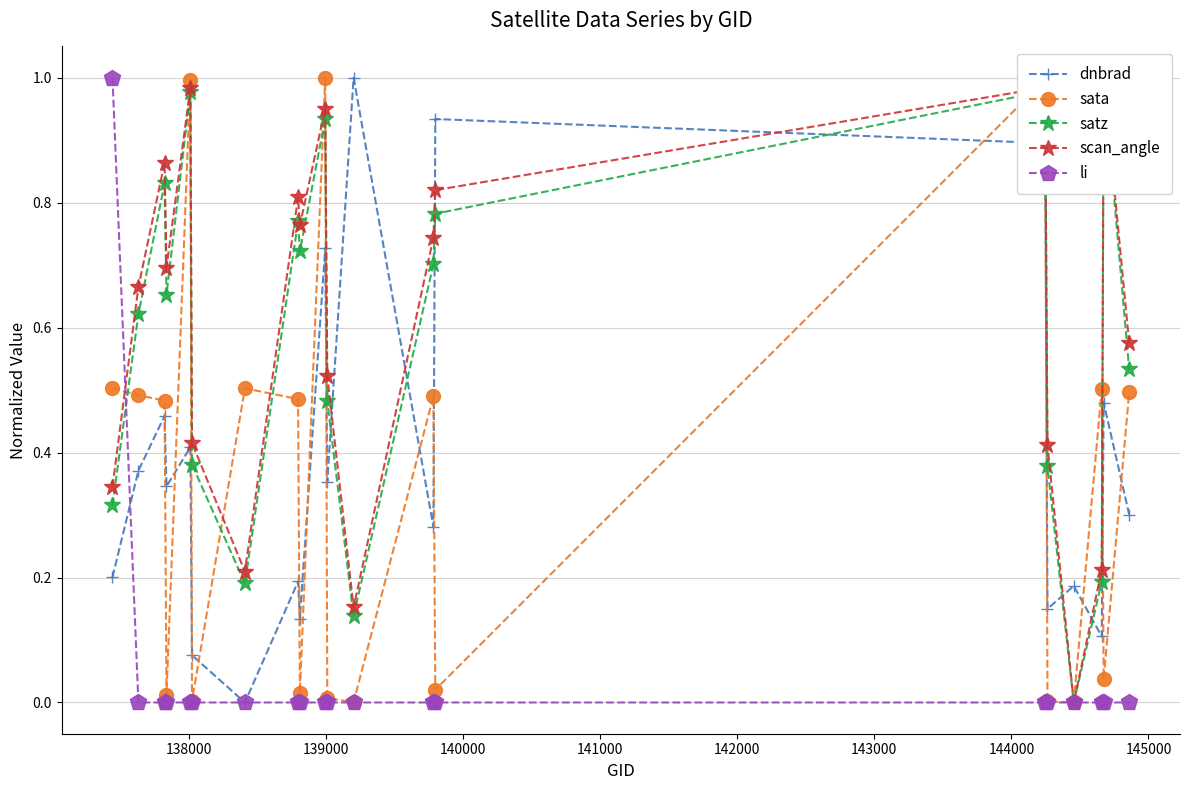

Does the chart have visible grid lines?

Yes